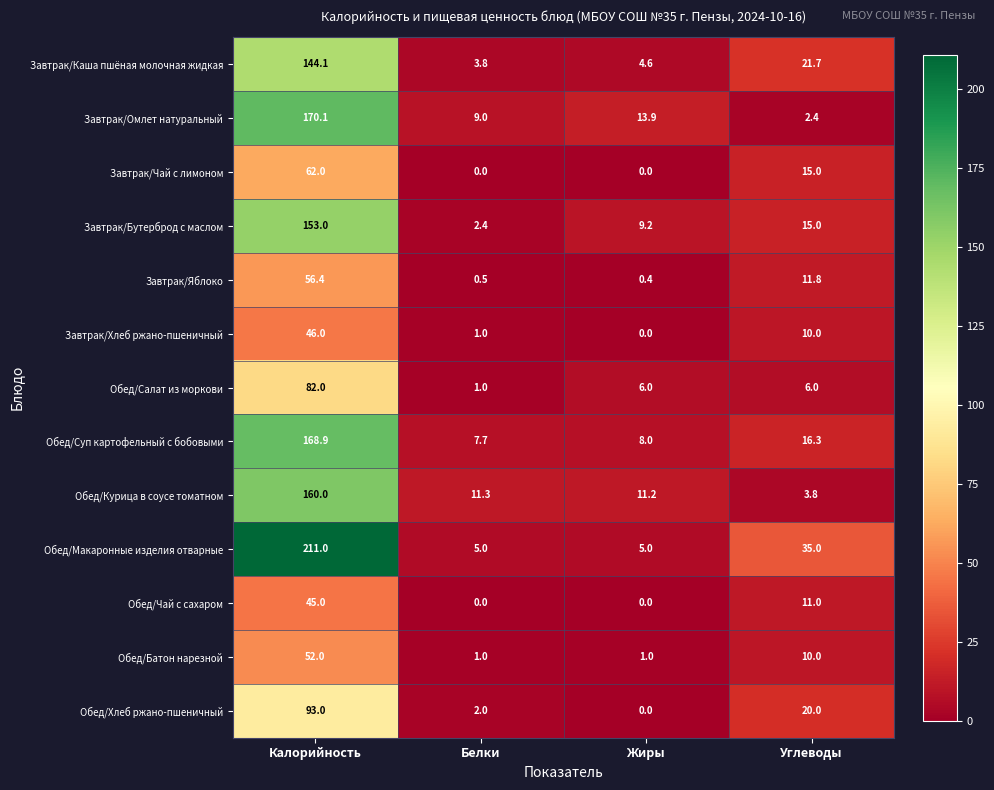

Which label corresponds to the largest value in the chart?

Калорийность